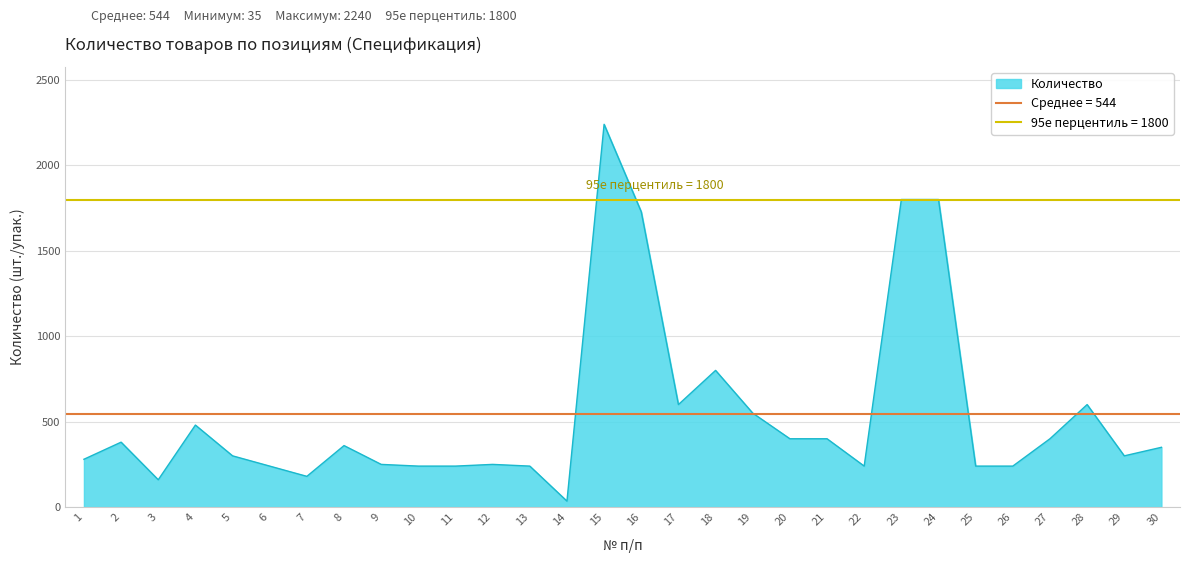

List the labels in order of value, largest first.

15, 23, 24, 16, 18, 17, 28, 19, 4, 20, 21, 27, 2, 8, 30, 5, 29, 1, 9, 12, 6, 10, 11, 13, 22, 25, 26, 7, 3, 14